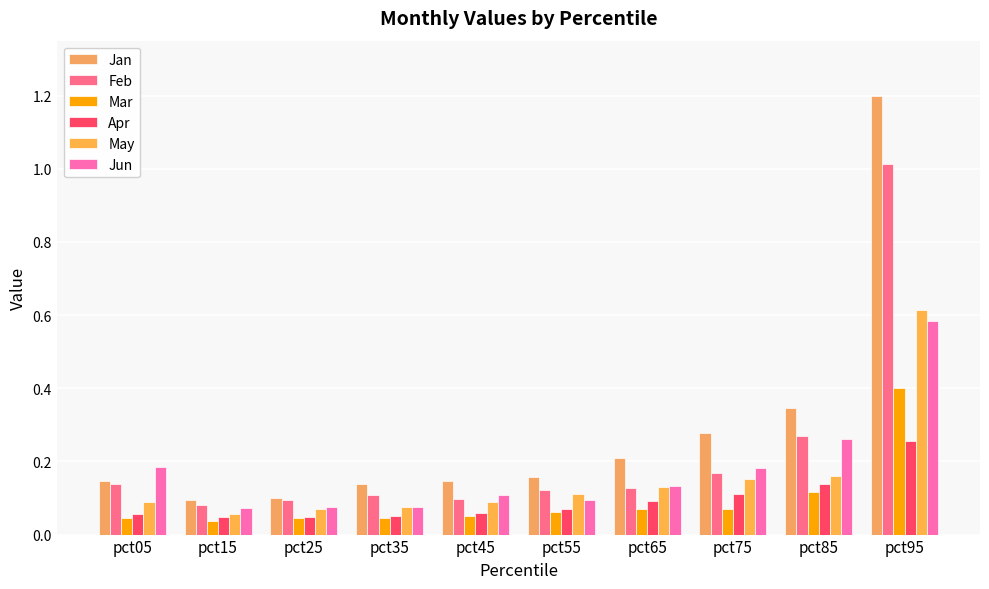

Between pct25 and pct15, which is larger?

pct25